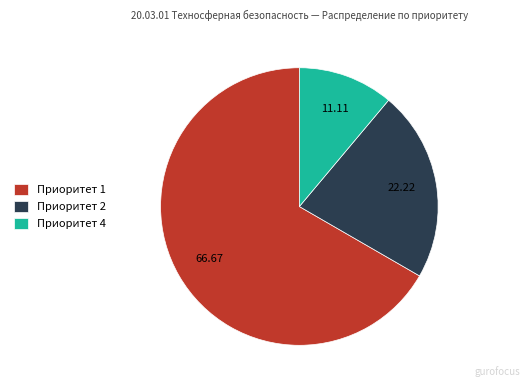

Between Приоритет 1 and Приоритет 4, which is larger?

Приоритет 1